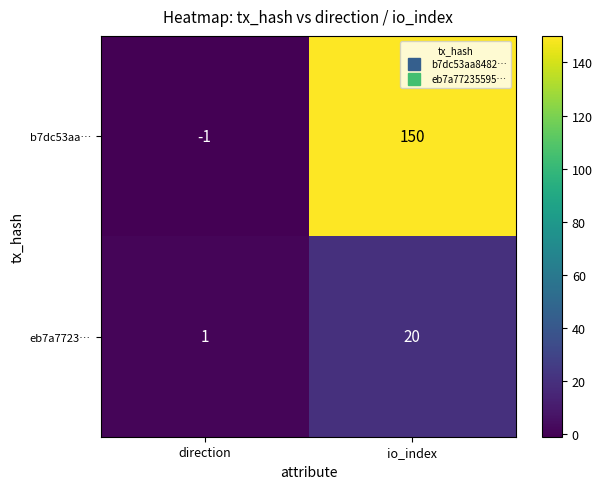

List the series in order of their peak value, lowest first.

eb7a7723…, b7dc53aa…